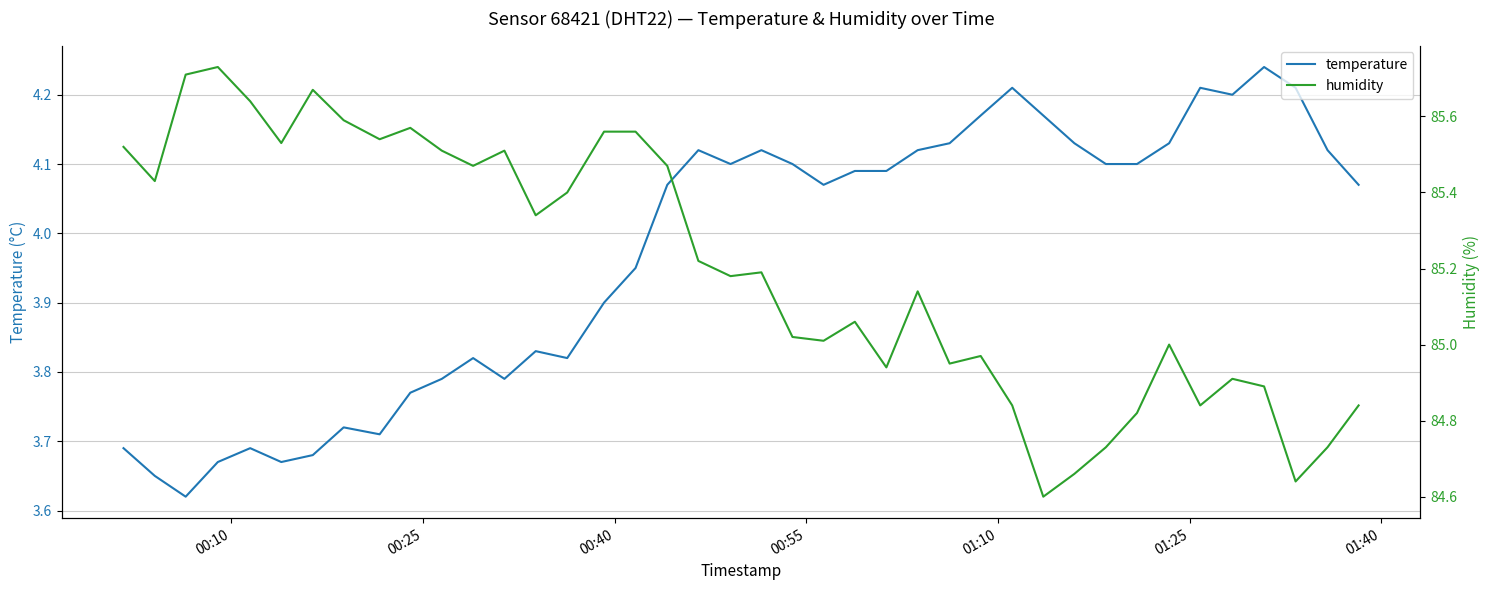

What are all the series names shown in the legend?

temperature, humidity